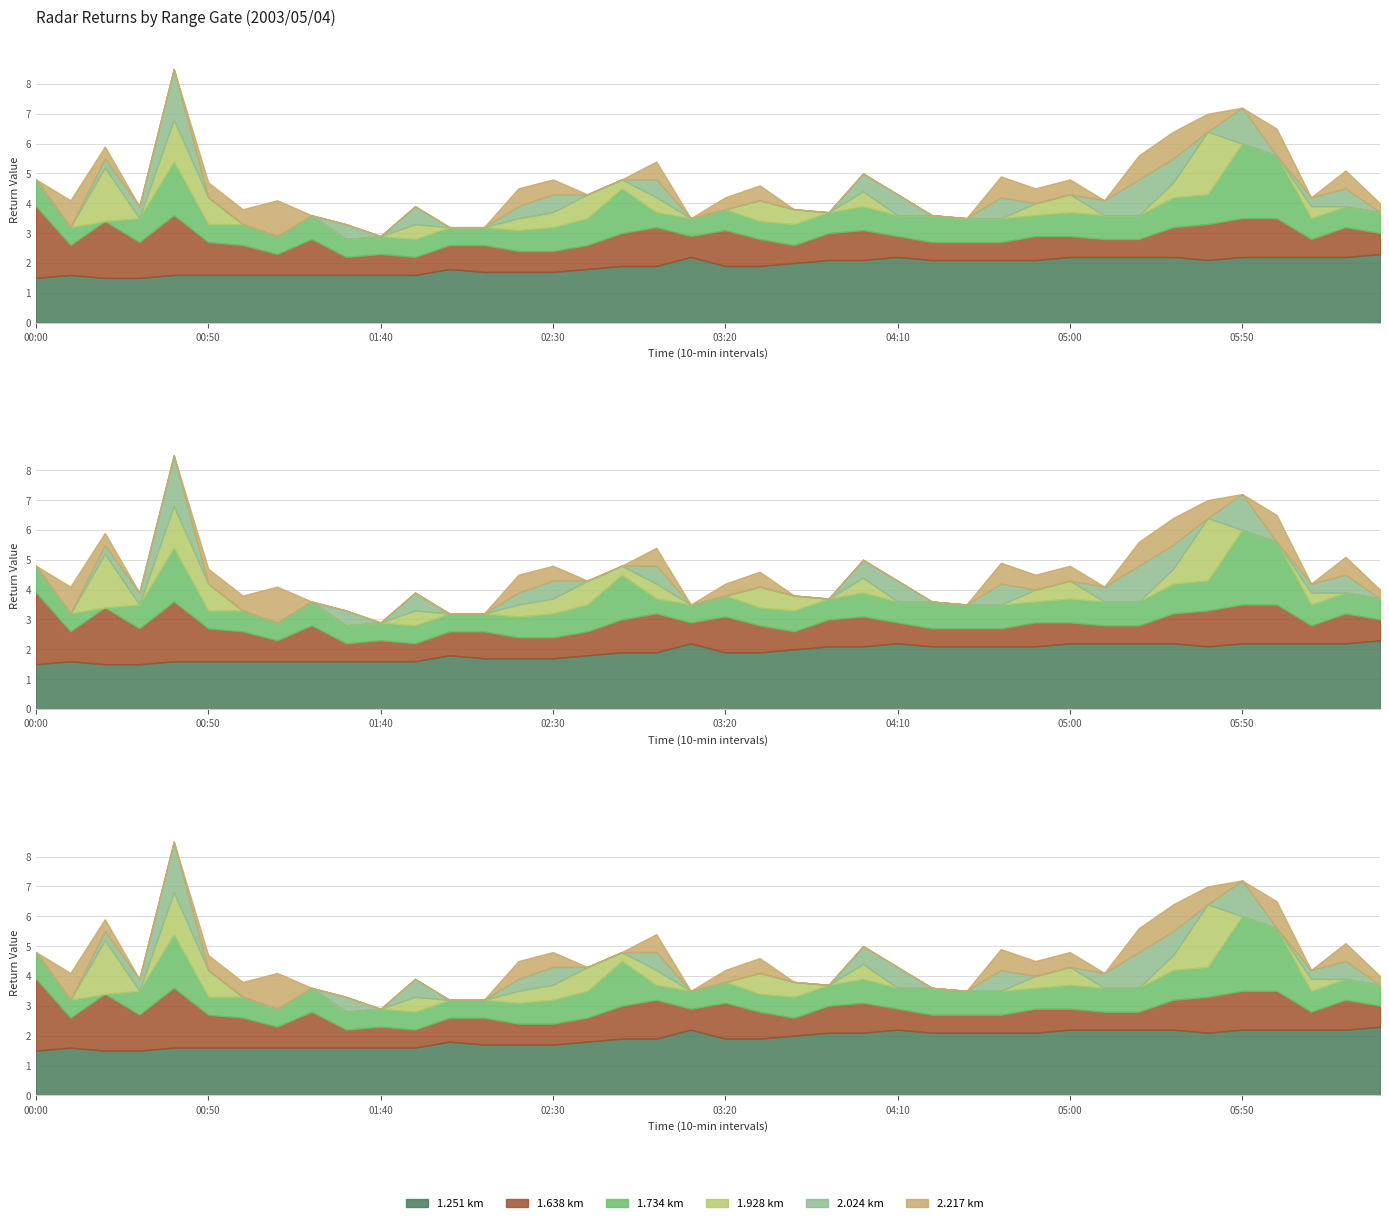

Reading right to left, what are all the values shown in this chart?

1.638: 06:30=0.7	06:20=1.0	06:10=0.6	06:00=1.3	05:50=1.3	05:40=1.2	05:30=1.0	05:20=0.6	05:10=0.6	05:00=0.7	04:50=0.8	04:40=0.6	04:30=0.6	04:20=0.6	04:10=0.7	04:00=1.0	03:50=0.9	03:40=0.6	03:30=0.9	03:20=1.2	03:10=0.7	03:00=1.3	02:50=1.1	02:40=0.8	02:30=0.7	02:20=0.7	02:10=0.9	02:00=0.8	01:50=0.6	01:40=0.7	01:30=0.6	01:20=1.2	01:10=0.7	01:00=1.0	00:50=1.1	00:40=2.0	00:30=1.2	00:20=1.9	00:10=1.0	00:00=2.4
1.734: 06:30=0.7	06:20=0.7	06:10=0.7	06:00=2.1	05:50=2.5	05:40=1.0	05:30=1.0	05:20=0.8	05:10=0.8	05:00=0.8	04:50=0.7	04:40=0.8	04:30=0.8	04:20=0.9	04:10=0.7	04:00=0.8	03:50=0.7	03:40=0.7	03:30=0.6	03:20=0.7	03:10=0.6	03:00=0.5	02:50=1.5	02:40=0.9	02:30=0.8	02:20=0.7	02:10=0.6	02:00=0.6	01:50=0.6	01:40=0.6	01:30=0.6	01:20=0.8	01:10=0.6	01:00=0.7	00:50=0.6	00:40=1.8	00:30=0.8	00:20=0.0	00:10=0.6	00:00=0.9
2.217: 06:30=0.3	06:20=0.6	06:10=0.0	06:00=0.9	05:50=0.0	05:40=0.6	05:30=0.9	05:20=0.8	05:10=0.0	05:00=0.5	04:50=0.5	04:40=0.7	04:30=0.0	04:20=0.0	04:10=0.0	04:00=0.0	03:50=0.0	03:40=0.0	03:30=0.5	03:20=0.4	03:10=0.0	03:00=0.6	02:50=0.0	02:40=0.0	02:30=0.5	02:20=0.6	02:10=0.0	02:00=0.0	01:50=0.0	01:40=0.0	01:30=0.0	01:20=0.0	01:10=1.2	01:00=0.5	00:50=0.5	00:40=0.0	00:30=0.0	00:20=0.4	00:10=0.9	00:00=0.0
1.928: 06:30=0.0	06:20=0.0	06:10=0.4	06:00=0.0	05:50=0.0	05:40=2.1	05:30=0.5	05:20=0.0	05:10=0.0	05:00=0.6	04:50=0.4	04:40=0.0	04:30=0.0	04:20=0.0	04:10=0.0	04:00=0.5	03:50=0.0	03:40=0.5	03:30=0.7	03:20=0.0	03:10=0.0	03:00=0.5	02:50=0.3	02:40=0.8	02:30=0.5	02:20=0.4	02:10=0.0	02:00=0.0	01:50=0.5	01:40=0.0	01:30=0.0	01:20=0.0	01:10=0.0	01:00=0.0	00:50=0.9	00:40=1.4	00:30=0.0	00:20=1.8	00:10=0.0	00:00=0.0
2.024: 06:30=0.0	06:20=0.6	06:10=0.3	06:00=0.0	05:50=1.2	05:40=0.0	05:30=0.8	05:20=1.2	05:10=0.5	05:00=0.0	04:50=0.0	04:40=0.7	04:30=0.0	04:20=0.0	04:10=0.7	04:00=0.6	03:50=0.0	03:40=0.0	03:30=0.0	03:20=0.0	03:10=0.0	03:00=0.6	02:50=0.0	02:40=0.0	02:30=0.6	02:20=0.4	02:10=0.0	02:00=0.0	01:50=0.6	01:40=0.0	01:30=0.5	01:20=0.0	01:10=0.0	01:00=0.0	00:50=0.0	00:40=1.7	00:30=0.4	00:20=0.3	00:10=0.0	00:00=0.0
1.251: 06:30=2.3	06:20=2.2	06:10=2.2	06:00=2.2	05:50=2.2	05:40=2.1	05:30=2.2	05:20=2.2	05:10=2.2	05:00=2.2	04:50=2.1	04:40=2.1	04:30=2.1	04:20=2.1	04:10=2.2	04:00=2.1	03:50=2.1	03:40=2.0	03:30=1.9	03:20=1.9	03:10=2.2	03:00=1.9	02:50=1.9	02:40=1.8	02:30=1.7	02:20=1.7	02:10=1.7	02:00=1.8	01:50=1.6	01:40=1.6	01:30=1.6	01:20=1.6	01:10=1.6	01:00=1.6	00:50=1.6	00:40=1.6	00:30=1.5	00:20=1.5	00:10=1.6	00:00=1.5